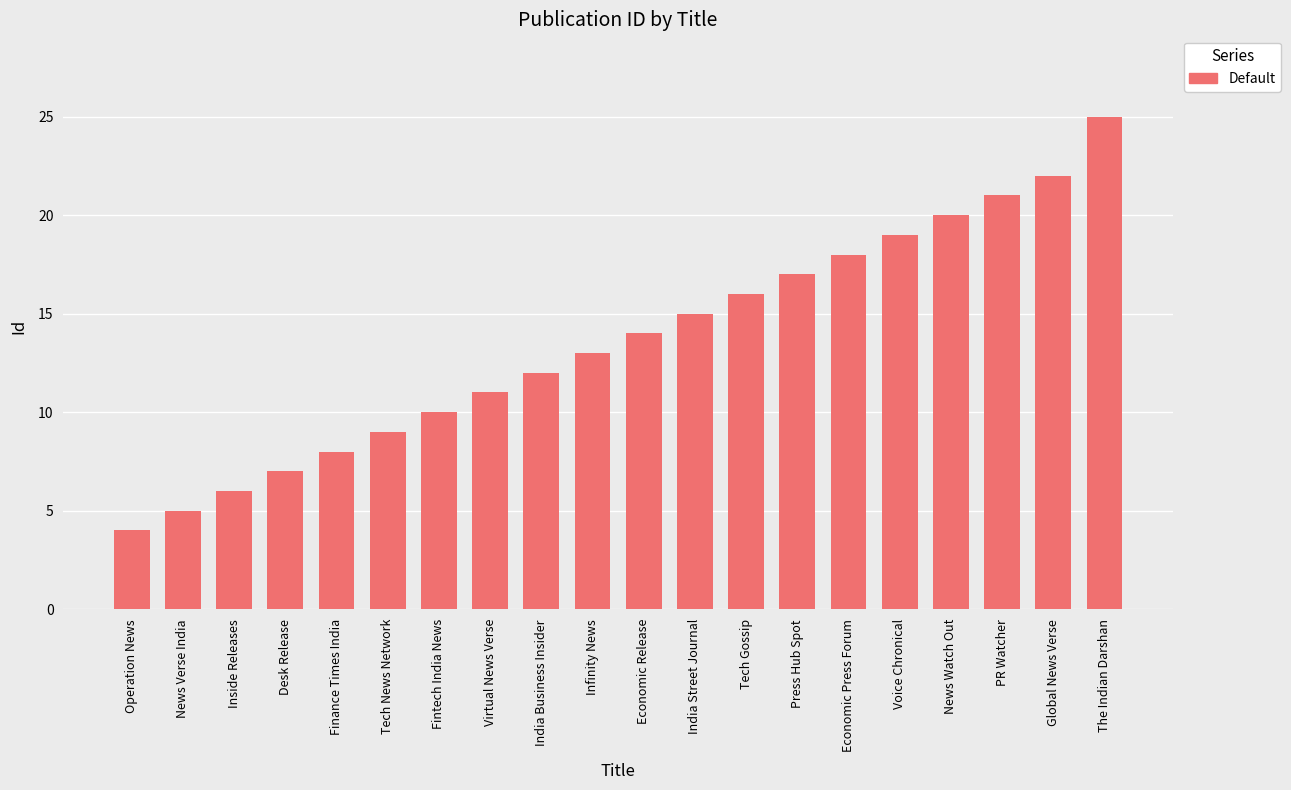

What is the change in value from PR Watcher to The Indian Darshan?

+4